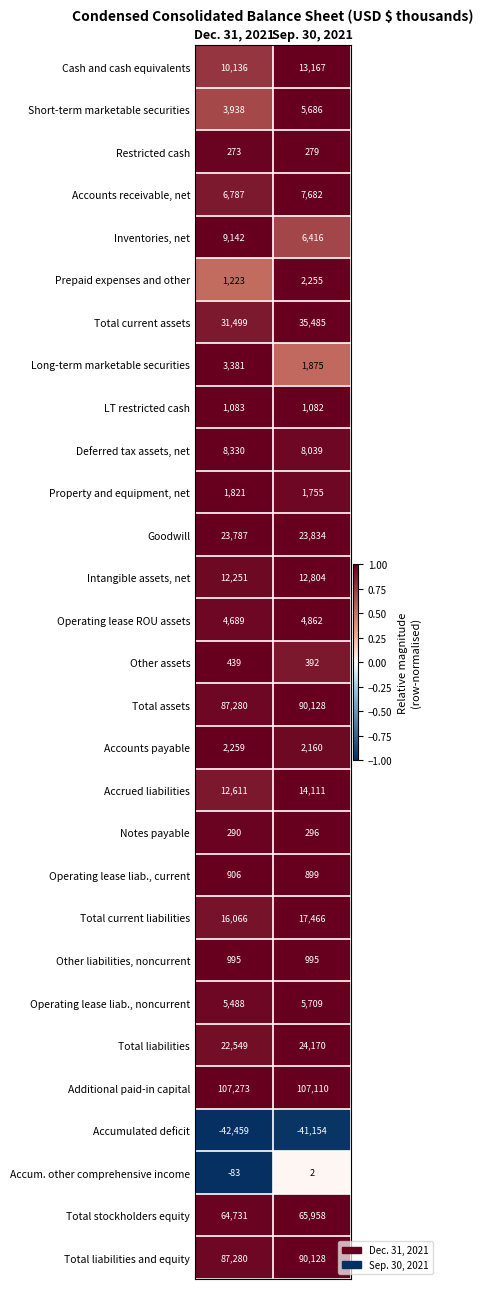

The Goodwill series shows 16397 at Dec. 31, 2021. True or false?

False